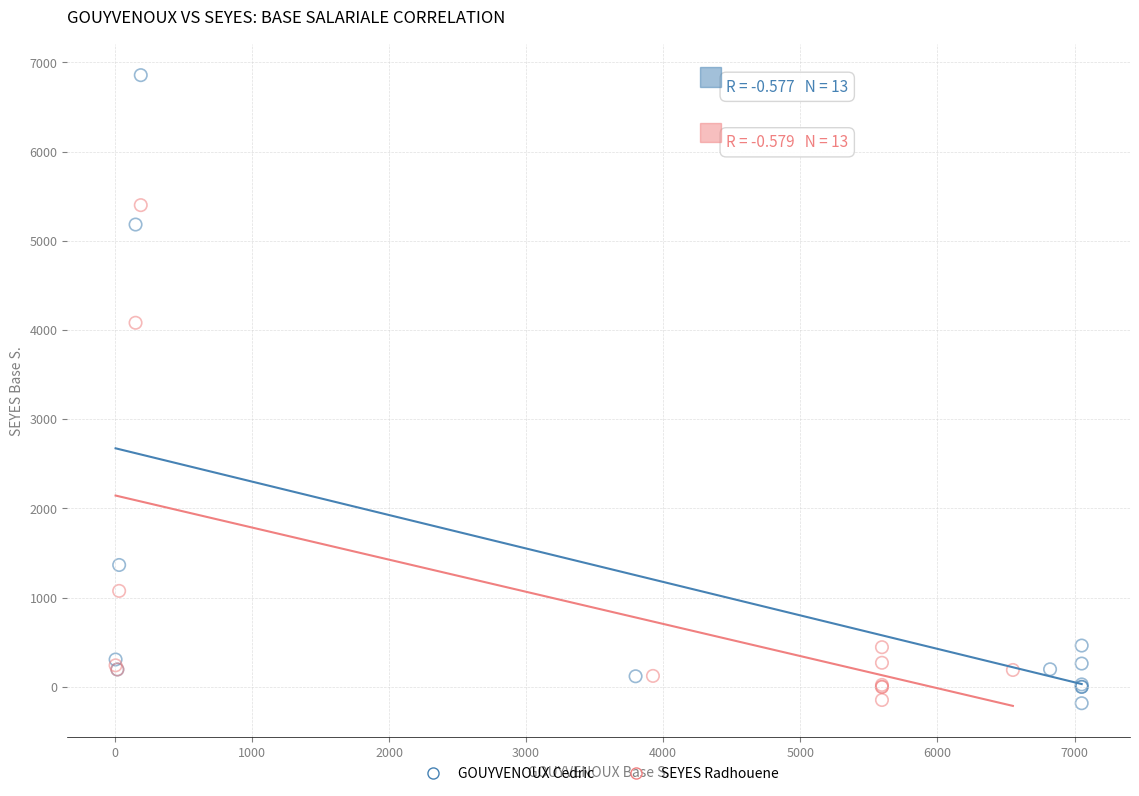

Which series reaches the maximum Y coordinate?

GOUYVENOUX Cedric